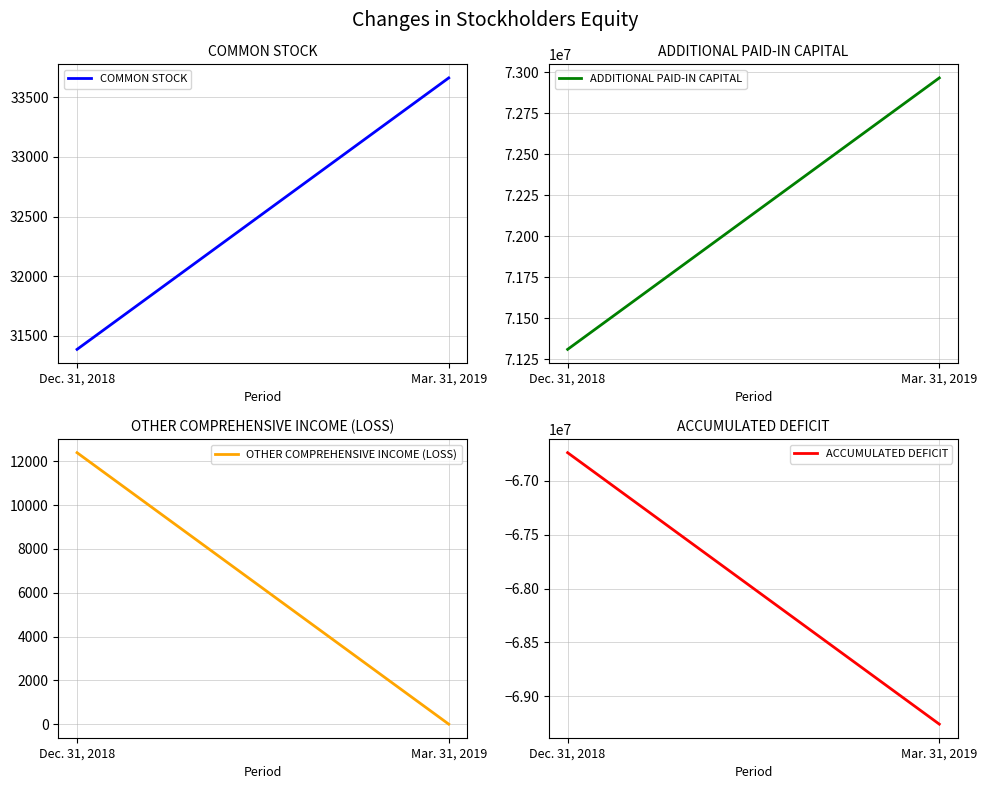

What position from the right is Dec. 31, 2018?

2